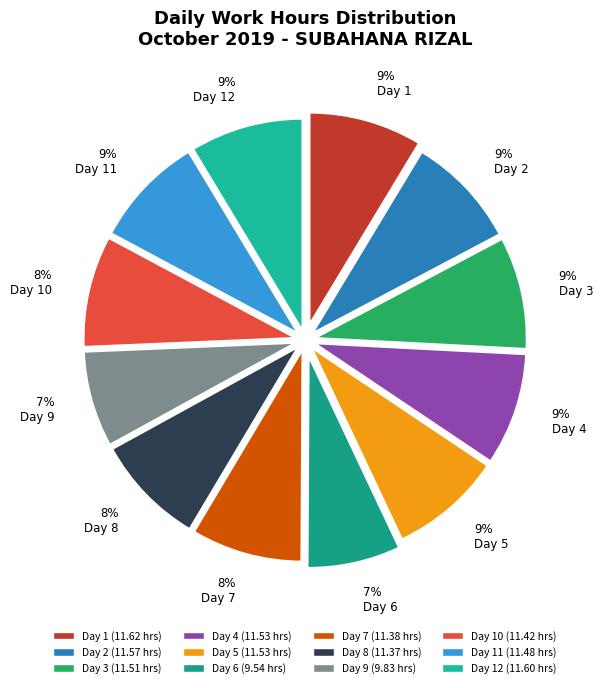

Which slice is the smallest?

Day 6